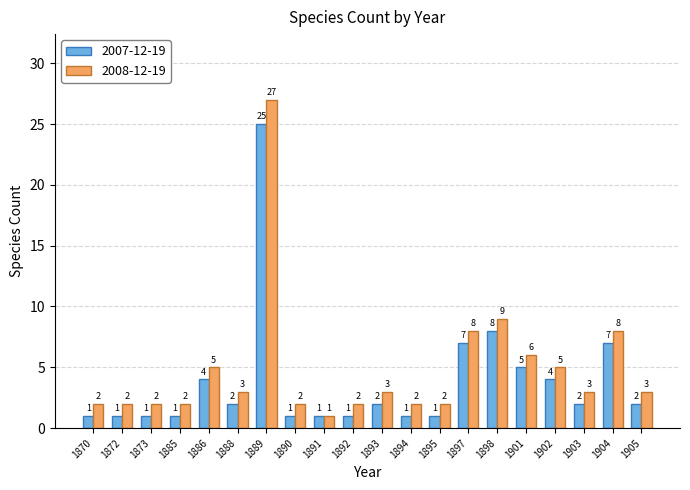

Which category has the highest value across all series?

1889